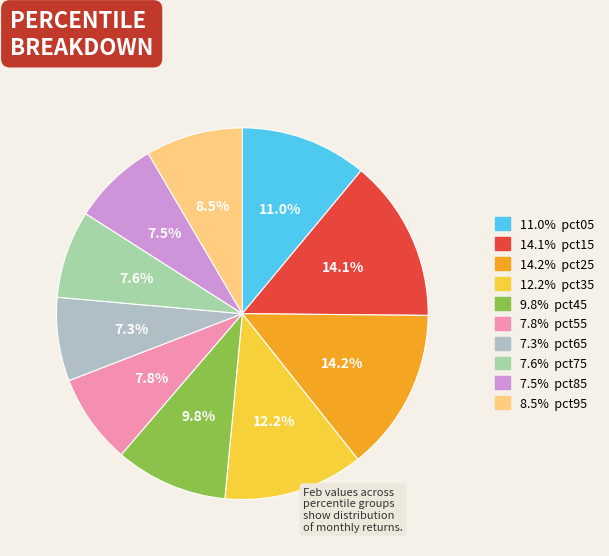

Count the number of slices in the pie.

10